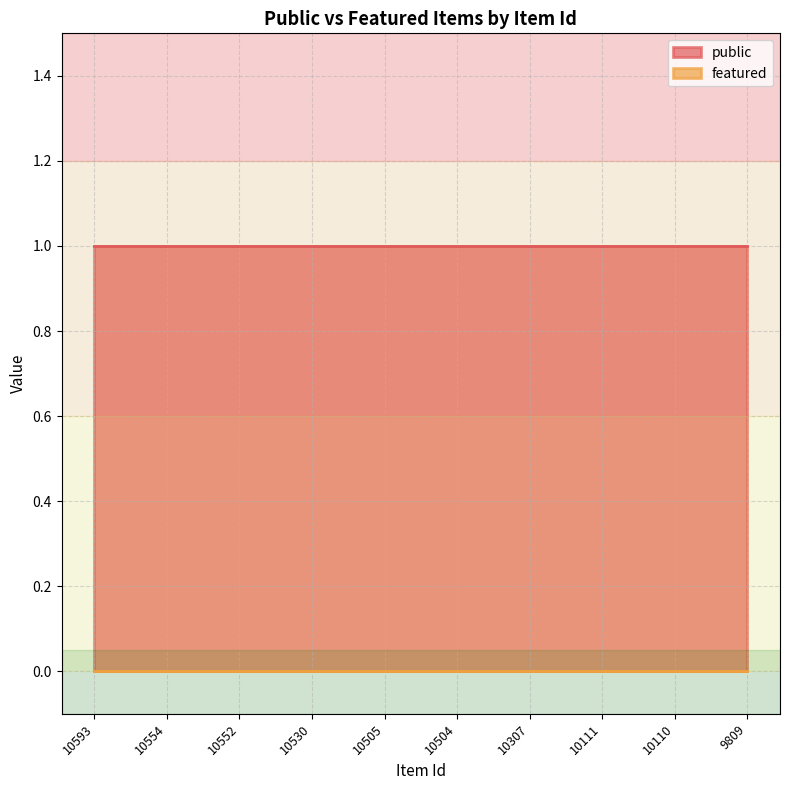

True or false: public and featured cross at least once.

False